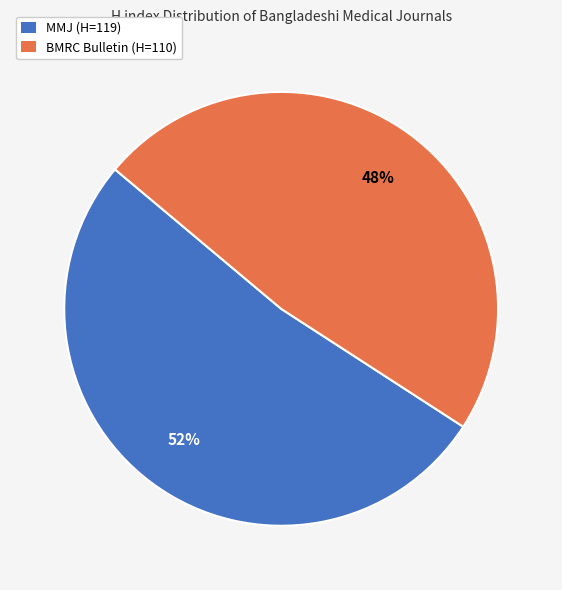

True or false: BMRC Bulletin (H=110) accounts for 48% of the total.

True